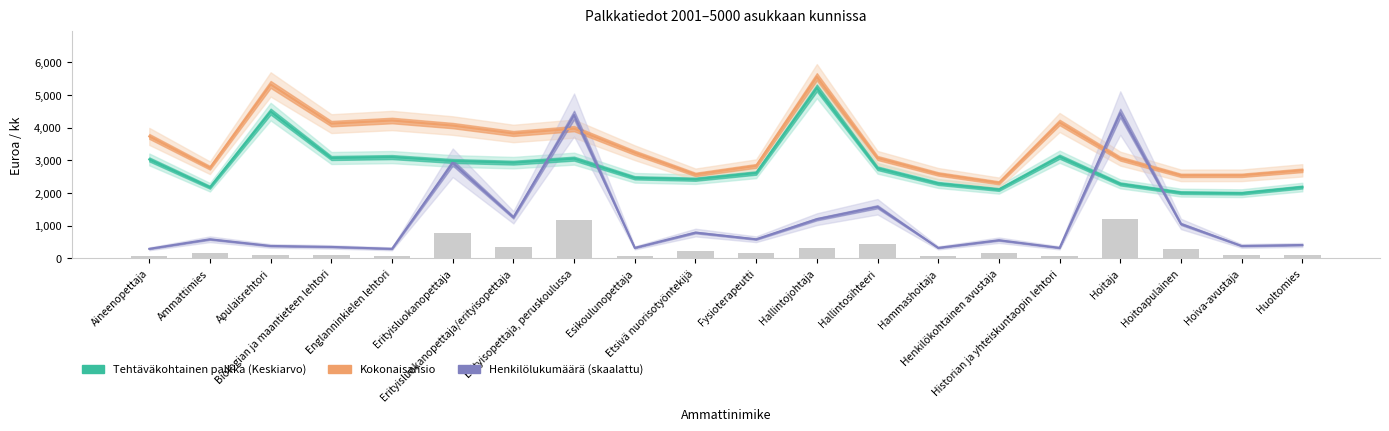

What is the difference between the maximum and second lowest values in the Kokonaisansio series?

3017.5